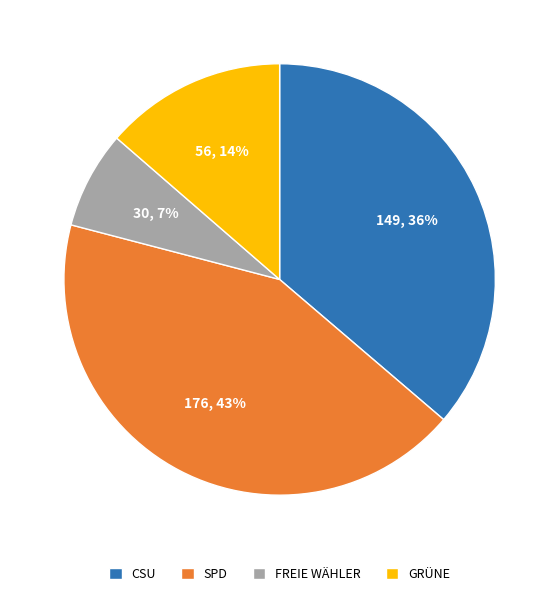

How many segments does this pie chart have?

4